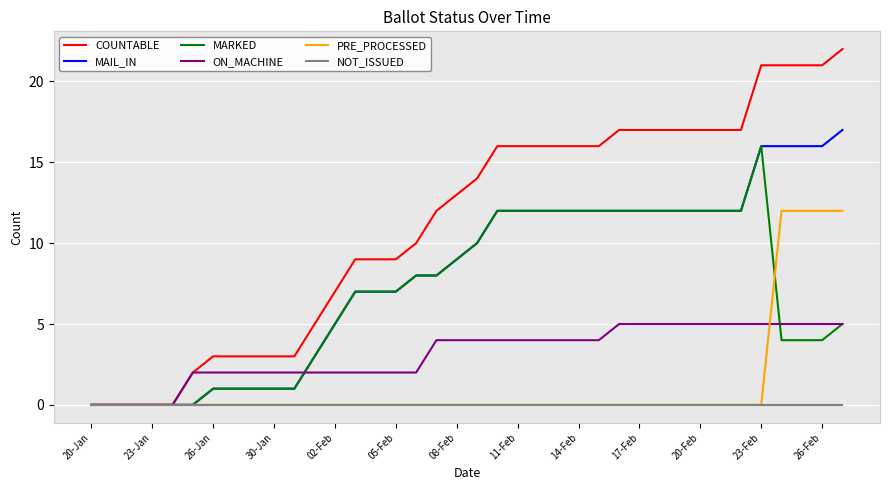

What are all the series names shown in the legend?

COUNTABLE, MAIL_IN, MARKED, ON_MACHINE, PRE_PROCESSED, NOT_ISSUED